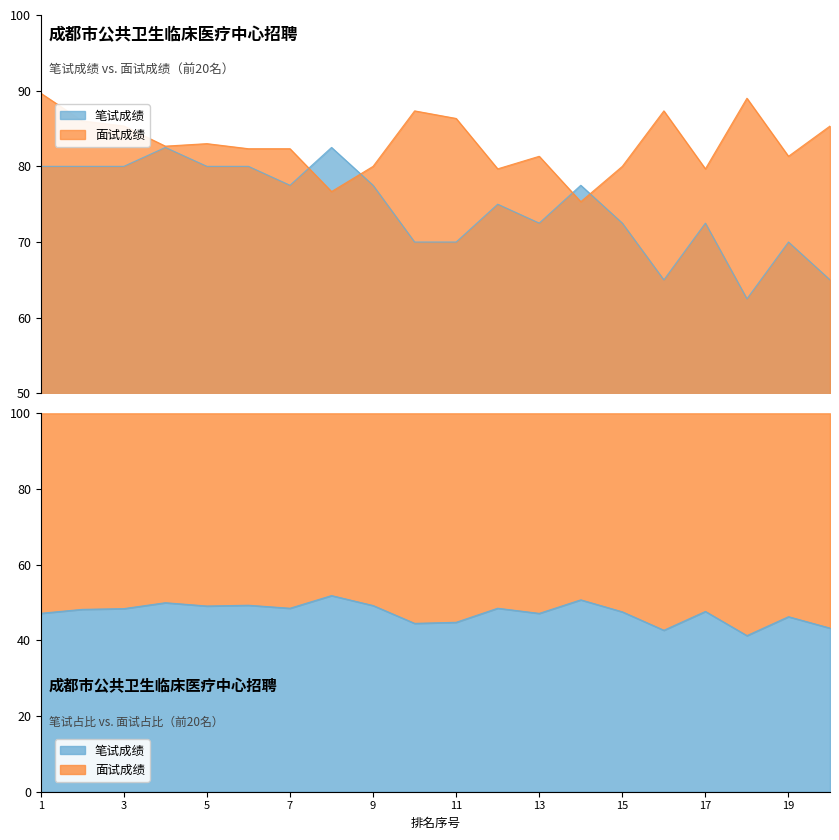

True or false: 笔试成绩 has more than 0 interior local peaks.

True